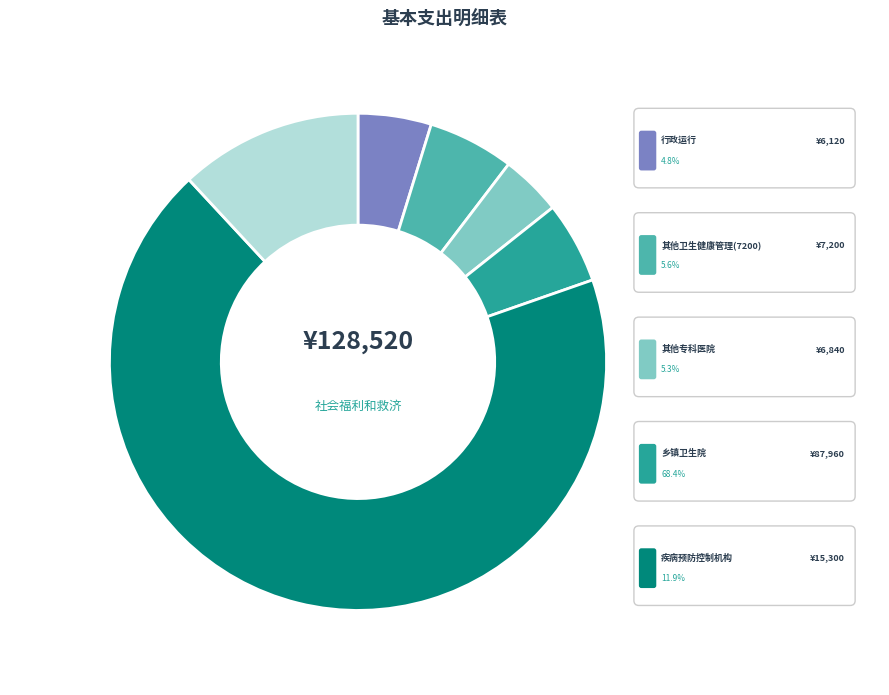

What percentage is the 其他卫生健康管理事物支出(5100) slice, to the nearest percent?

4%